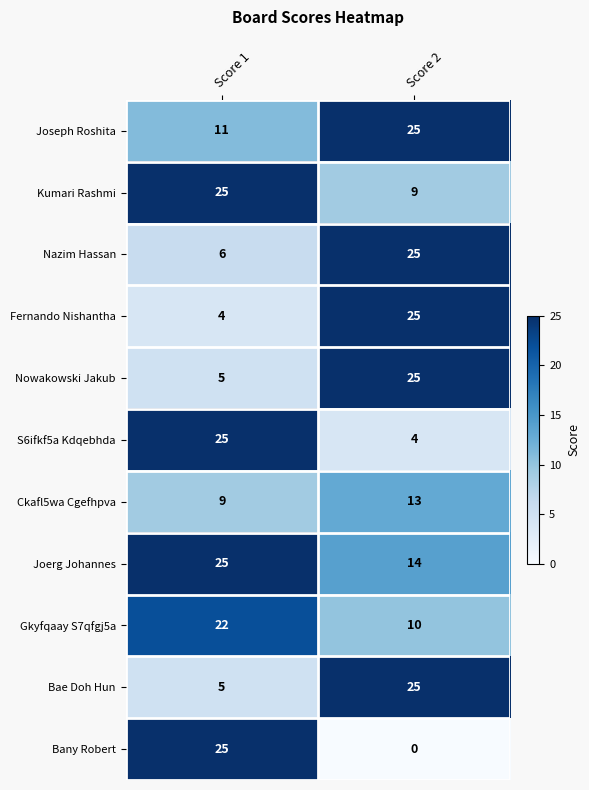

What is the average value of the Nazim Hassan series?

16